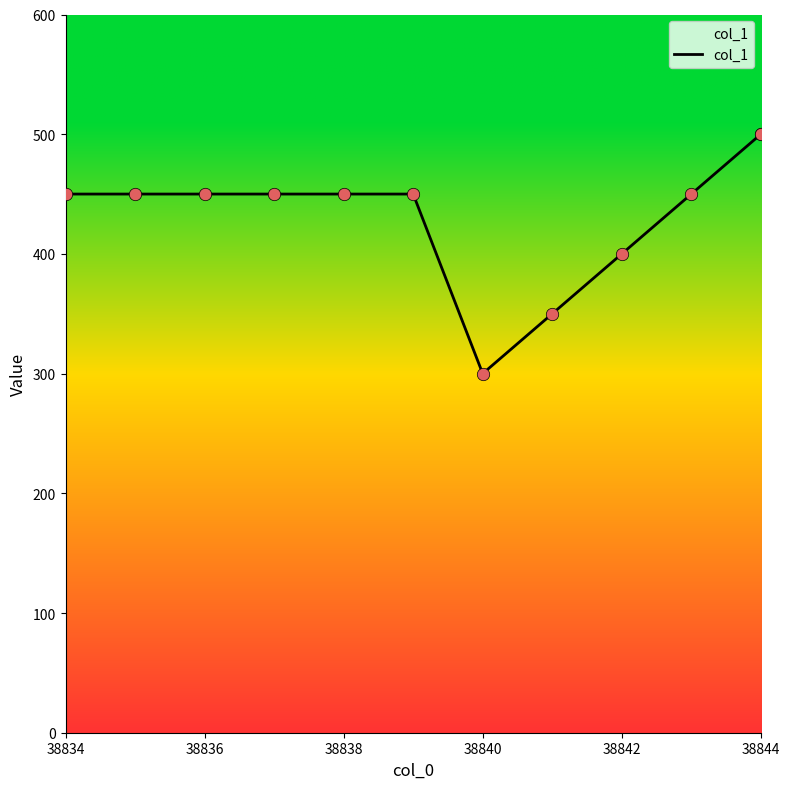

What is the ratio of the value at 38842 to the value at 38844?

0.8